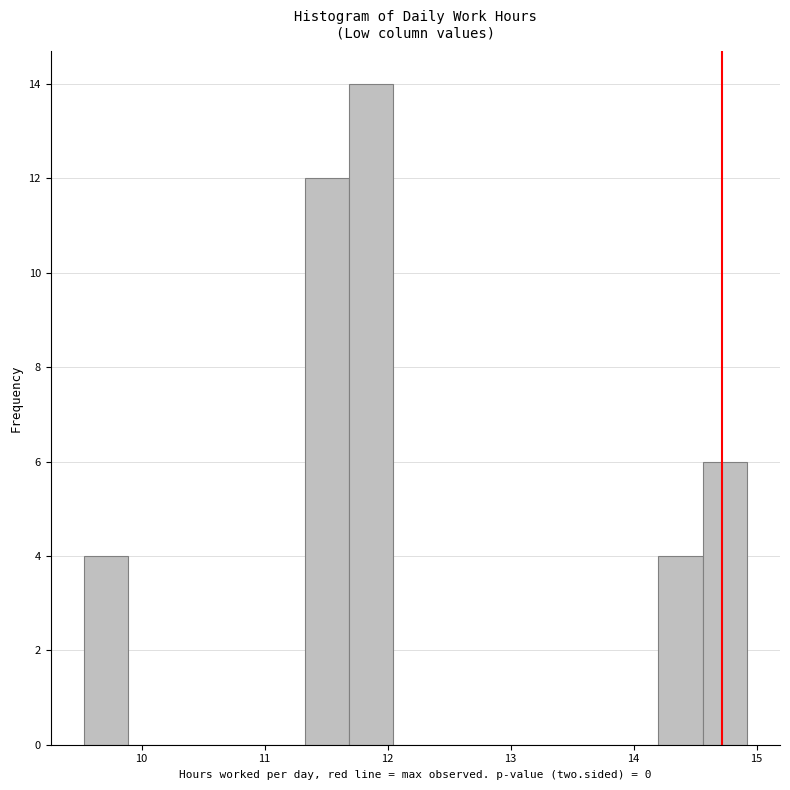

Around what value on the x-axis is the tallest bar? Give the approximate position of its centre, as read against the axis.

11.9